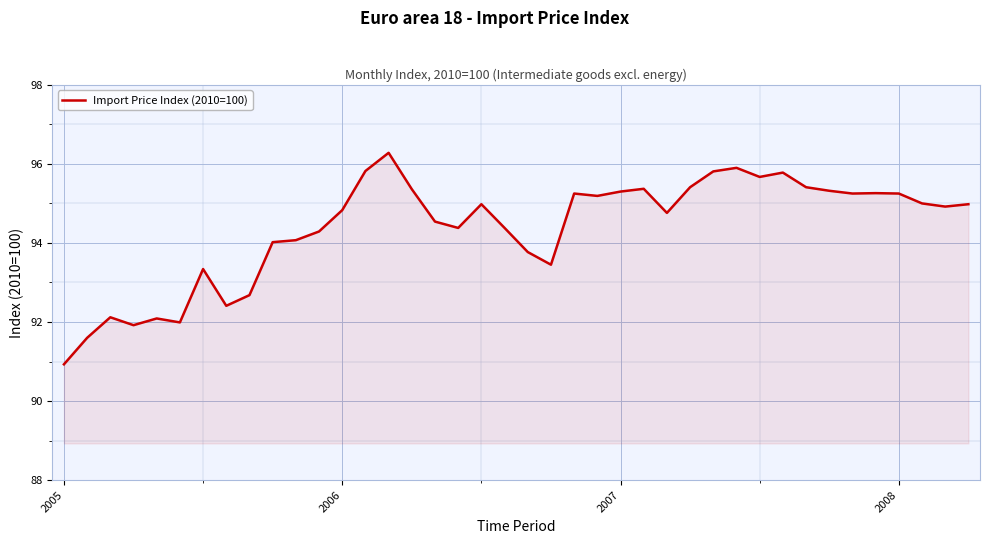

What is the greatest value displayed?

96.3